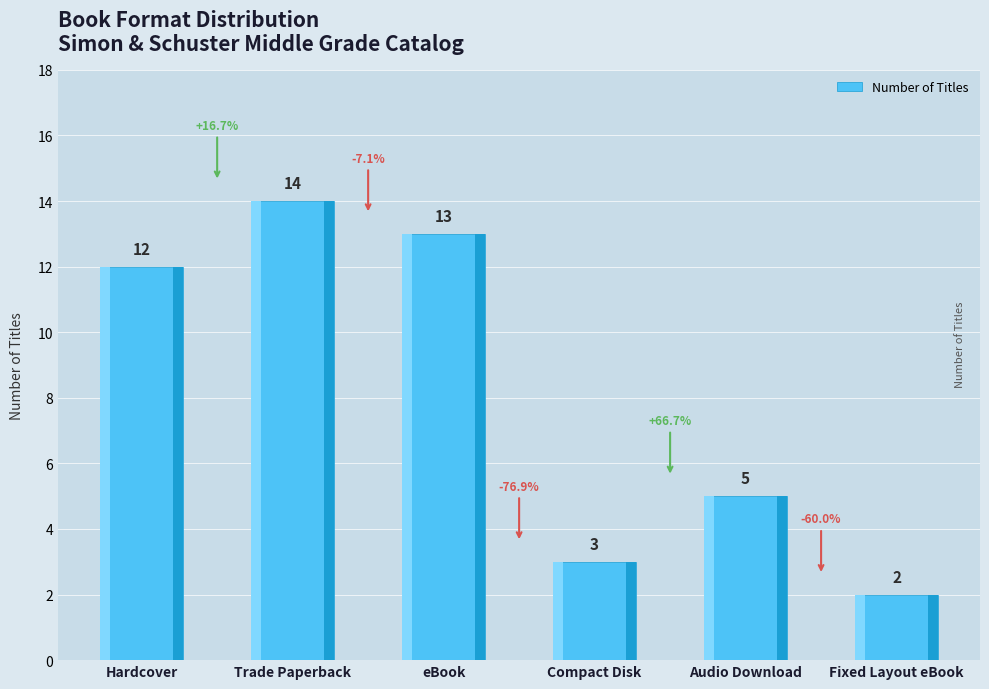

List the labels in order of value, smallest first.

Fixed Layout eBook, Compact Disk, Audio Download, Hardcover, eBook, Trade Paperback